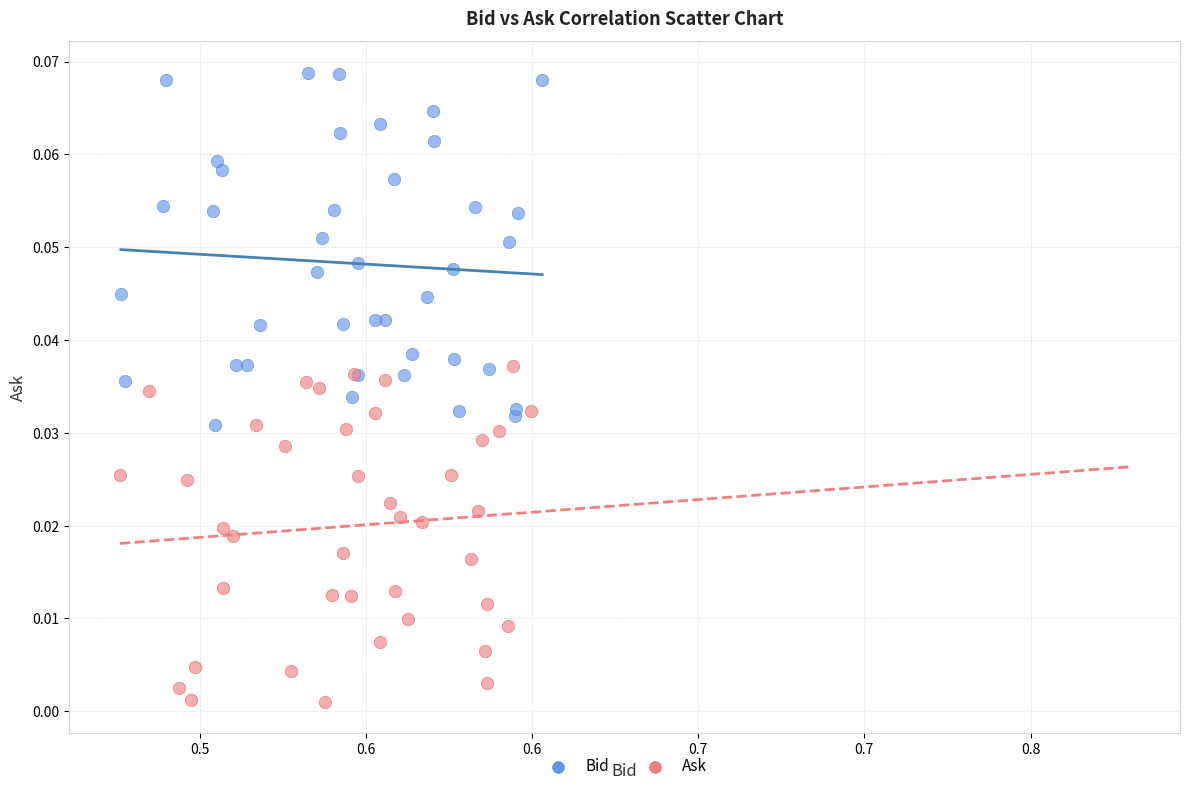

Which series contains the lowest Y value?

Ask